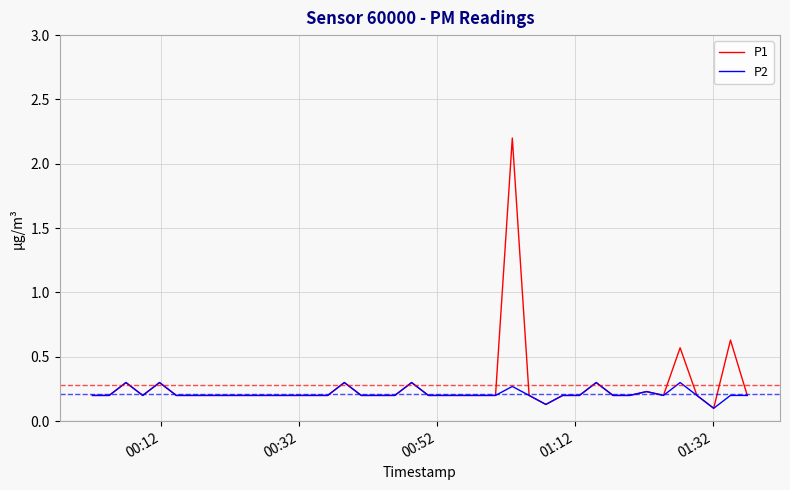

Which series has the largest range (max minus min)?

P1